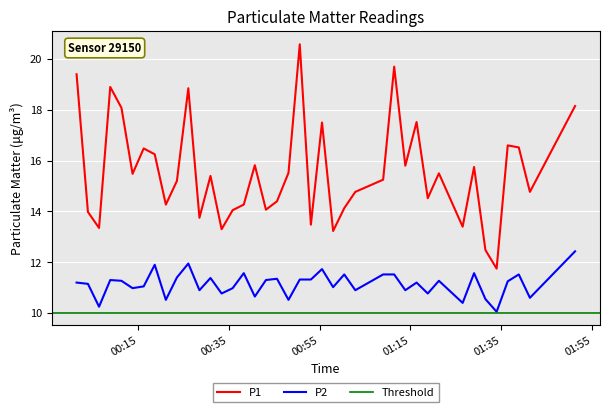

True or false: P1 and P2 cross at least once.

False